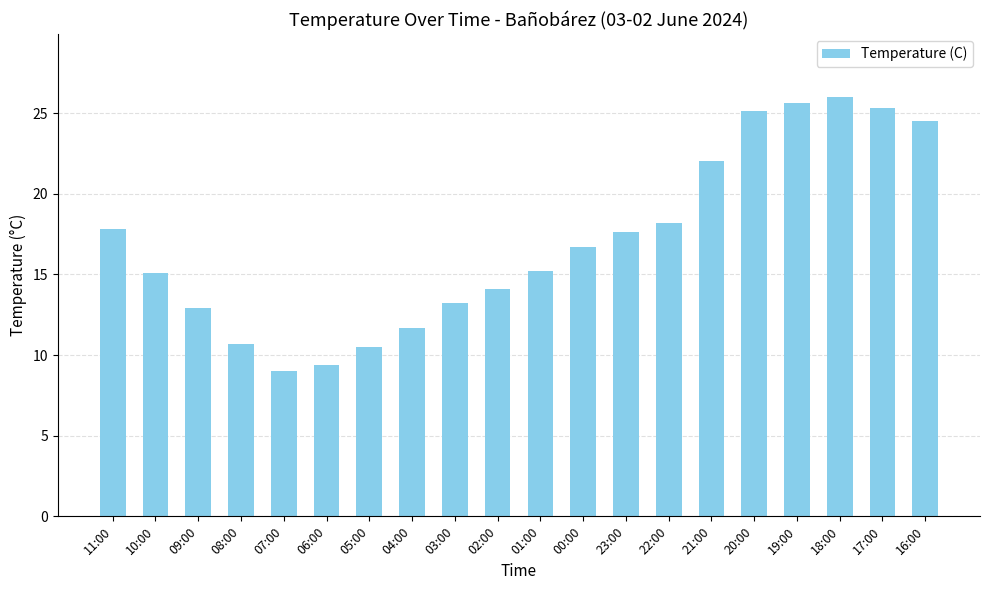

The value at 17:00 is 25.3. True or false?

True